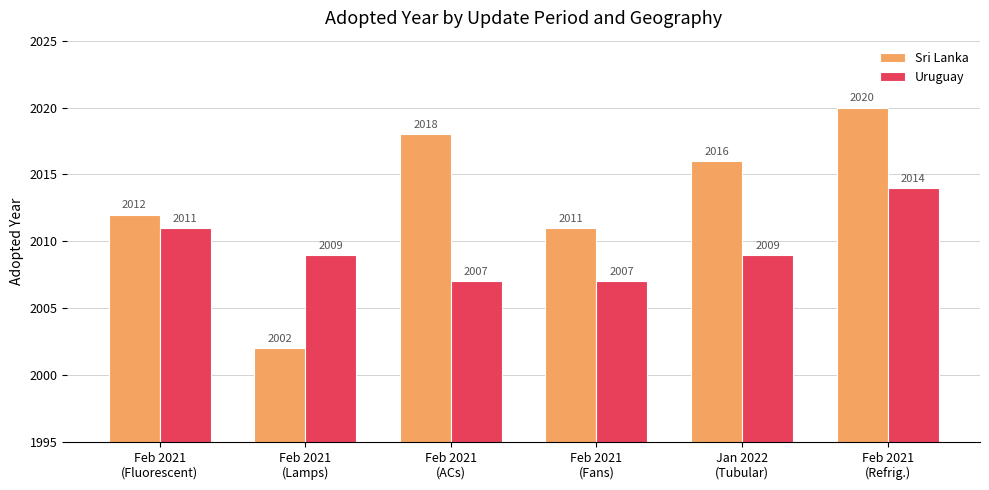

How many distinct data groups are displayed?

2